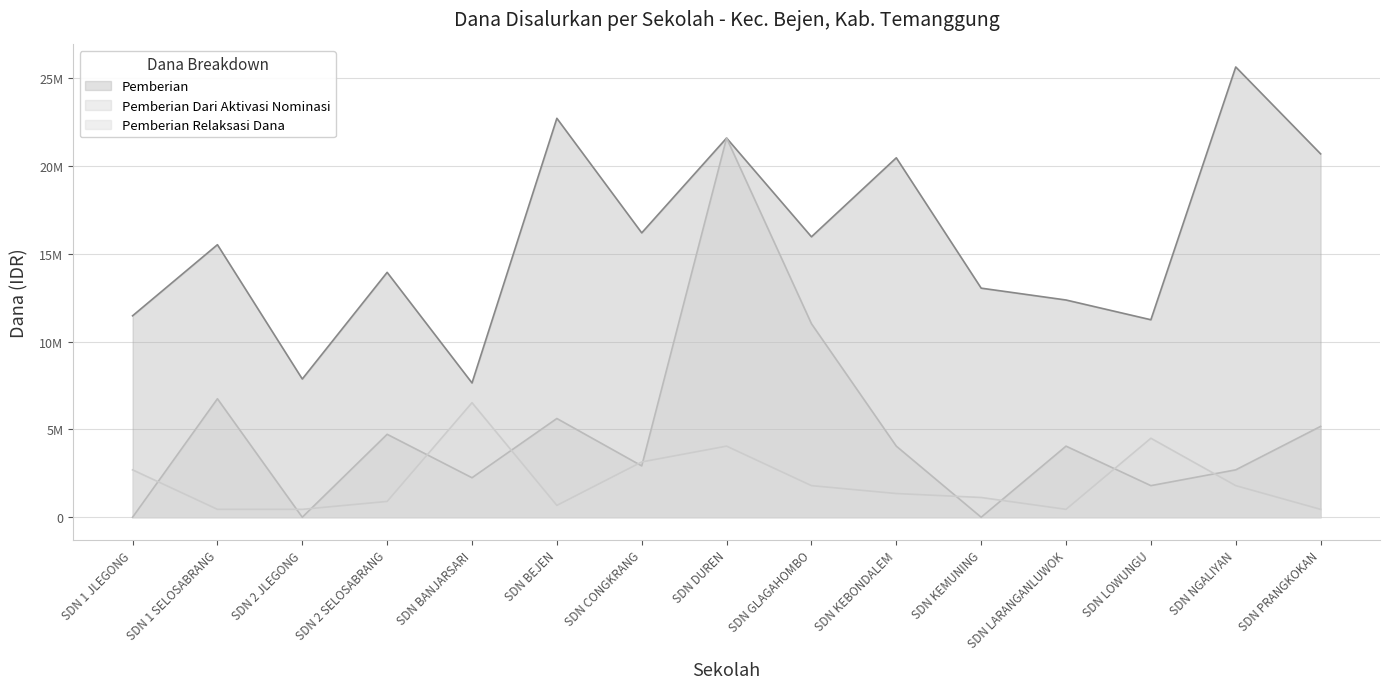

What are all the series names shown in the legend?

Pemberian, Pemberian Dari Aktivasi Nominasi, Pemberian Relaksasi Dana